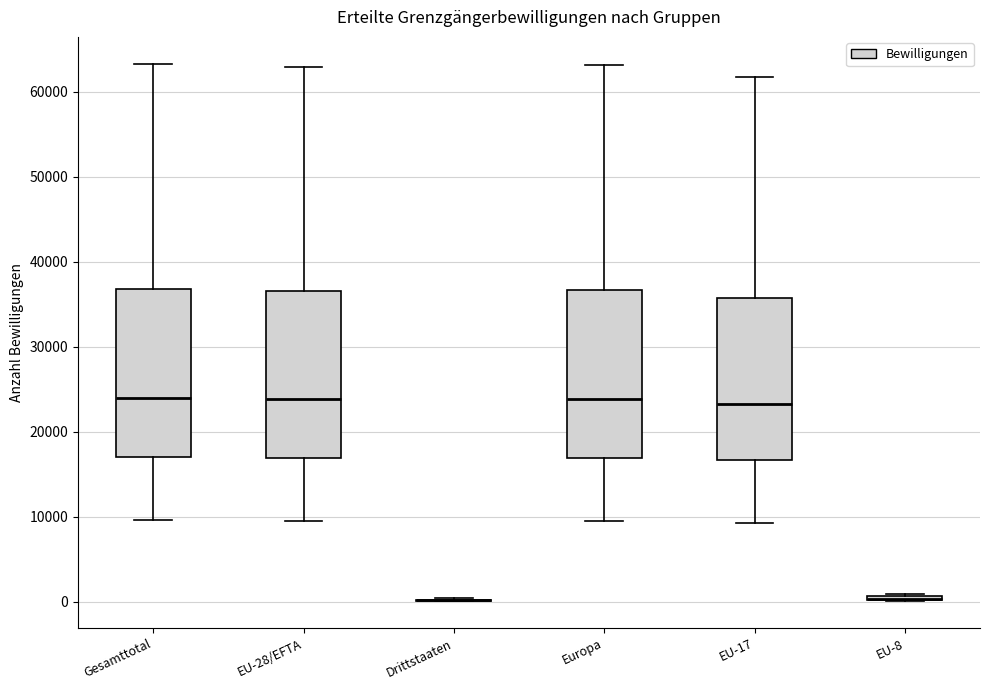

Reading left to right, read every box against the y-axis: the position of its median line, the range the box covers, and the ends of its whiskers. The values are not printed on the chart, so give them approximately, as read against the axis.

Gesamttotal: median 24000, box 17000 to 37000, whiskers 10000 to 63000
EU-28/EFTA: median 24000, box 17000 to 37000, whiskers 9000 to 63000
Drittstaaten: box collapsed to a line at 0, whiskers 0 to 0
Europa: median 24000, box 17000 to 37000, whiskers 9000 to 63000
EU-17: median 23000, box 17000 to 36000, whiskers 9000 to 62000
EU-8: box collapsed to a line at 0, whiskers 0 to 1000